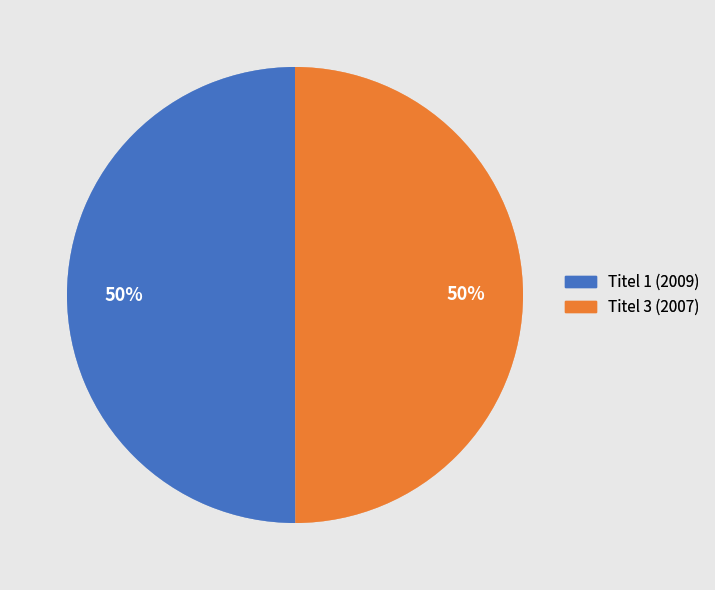

To the nearest percent, what is the combined percentage of Titel 3 (2007) and Titel 1 (2009)?

100%